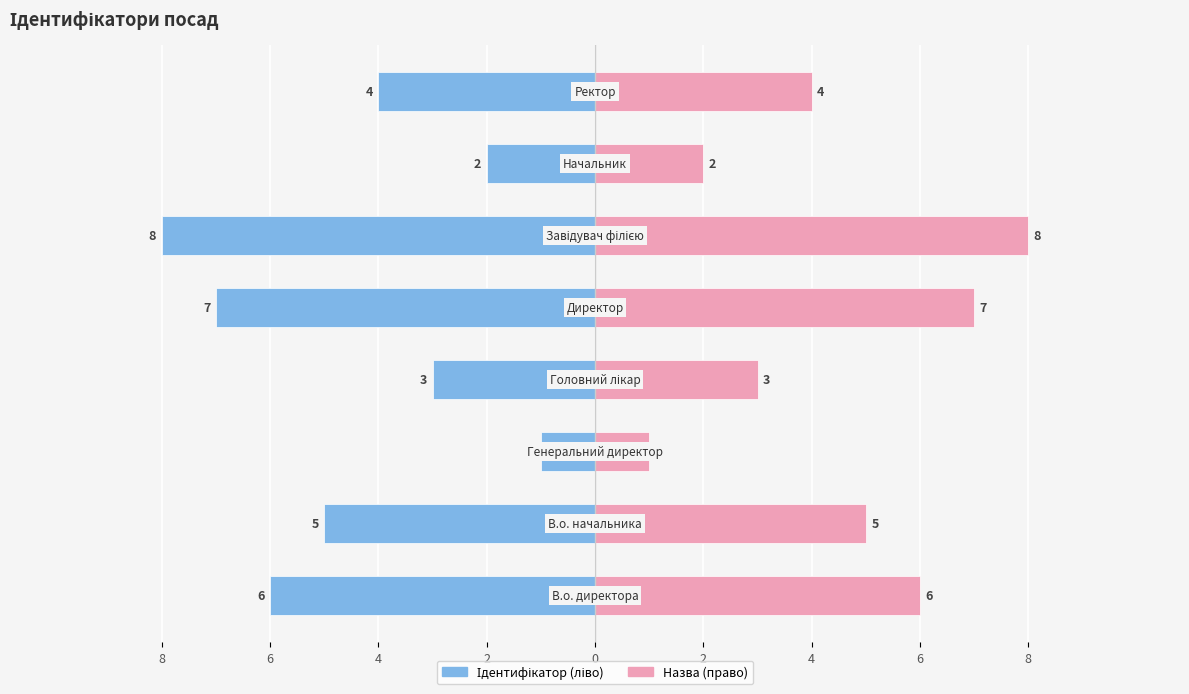

Reading left to right, what are all the values shown in this chart?

Ідентифікатор: 8=-6	6=-5	4=-1	2=-3	0=-7	2=-8	4=-2	6=-4
Назва: 8=6	6=5	4=1	2=3	0=7	2=8	4=2	6=4